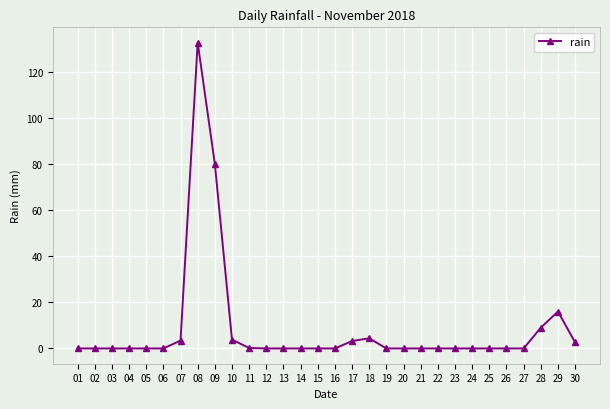

True or false: there are more than 1 points higher than both neighbors.

True